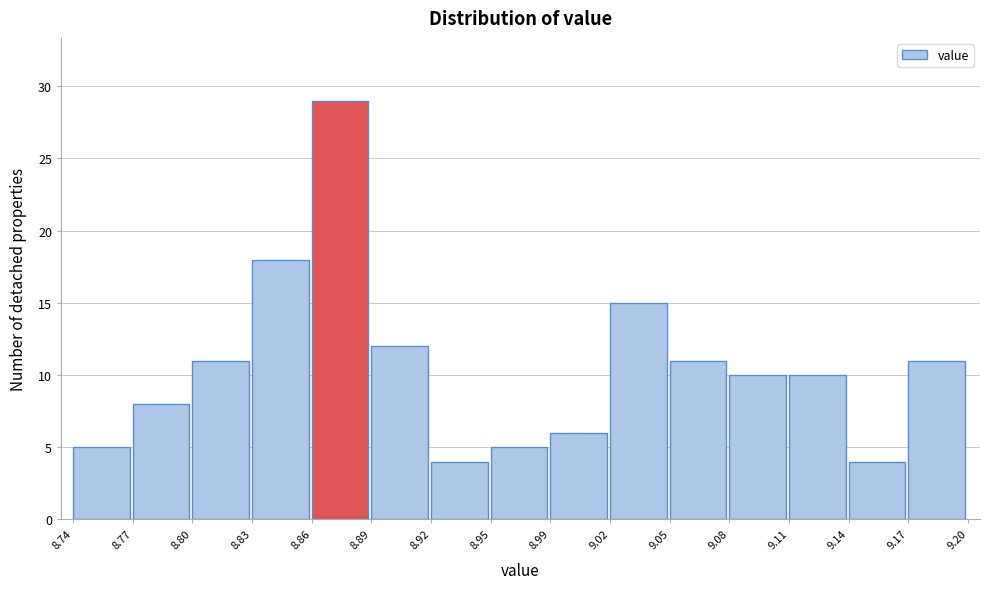

Reading left to right, transcribe this chart: for each bar, give the range it covers on the x-axis and its height. The values are not printed on the chart, so give them approximately, as read against the axis.

8.74 to 8.77: 5
8.77 to 8.80: 8
8.80 to 8.83: 11
8.83 to 8.86: 18
8.86 to 8.89: 29
8.89 to 8.92: 12
8.92 to 8.95: 4
8.95 to 8.99: 5
8.99 to 9.02: 6
9.02 to 9.05: 15
9.05 to 9.08: 11
9.08 to 9.11: 10
9.11 to 9.14: 10
9.14 to 9.17: 4
9.17 to 9.20: 11